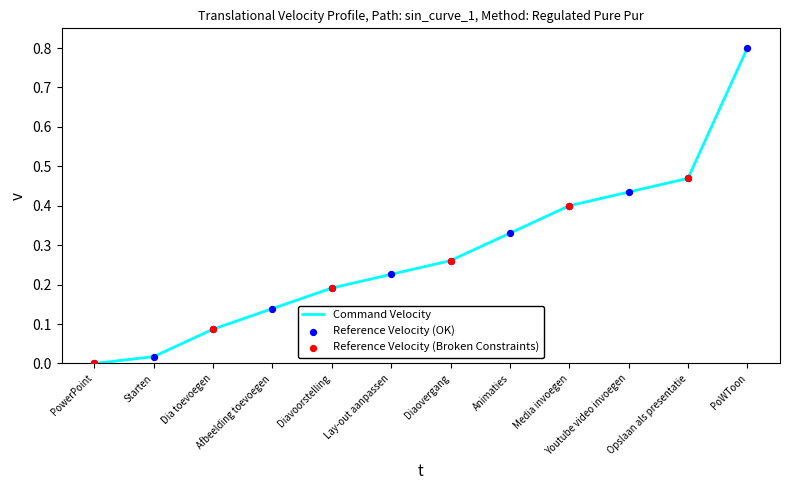

Between Starten and Diavoorstelling, which is larger?

Diavoorstelling